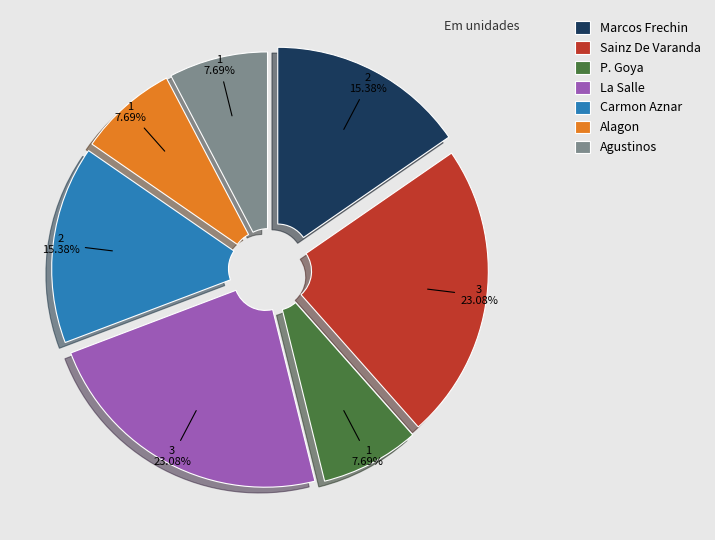

Does any single category account for the majority?

No